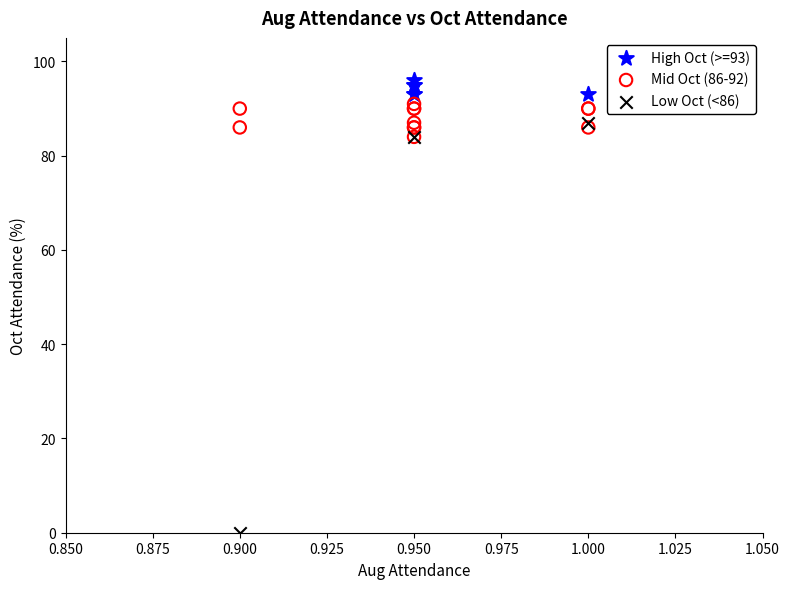

Which series contains the highest Y value?

High Oct (>=93)